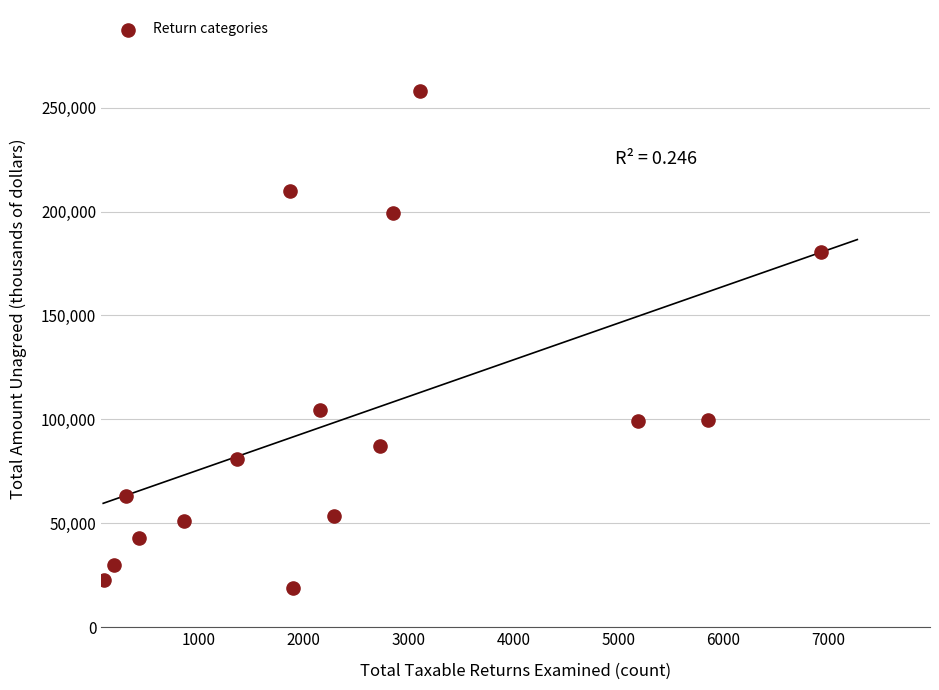

What is the range of X values (max minus min)?

6839